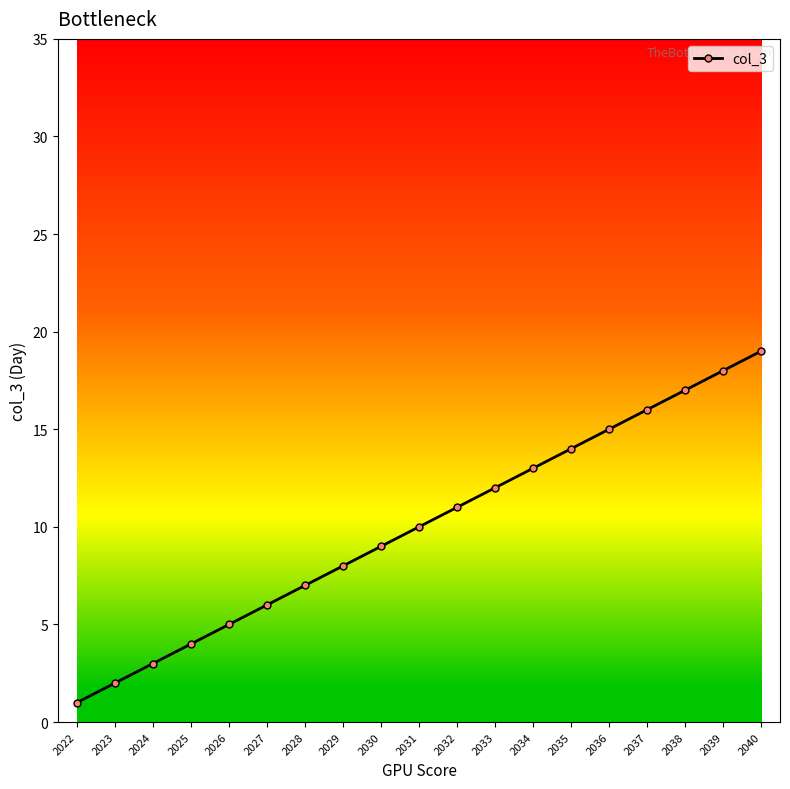

What is the value of the 3rd point from the left?

3